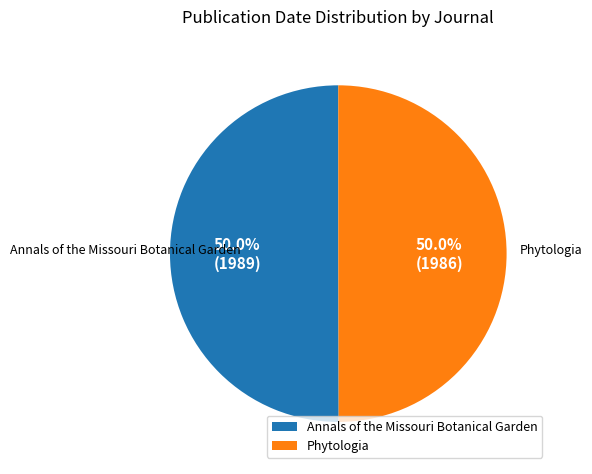

What is the ratio of the value at Annals of the Missouri Botanical Garden to the value at Phytologia?

1.0